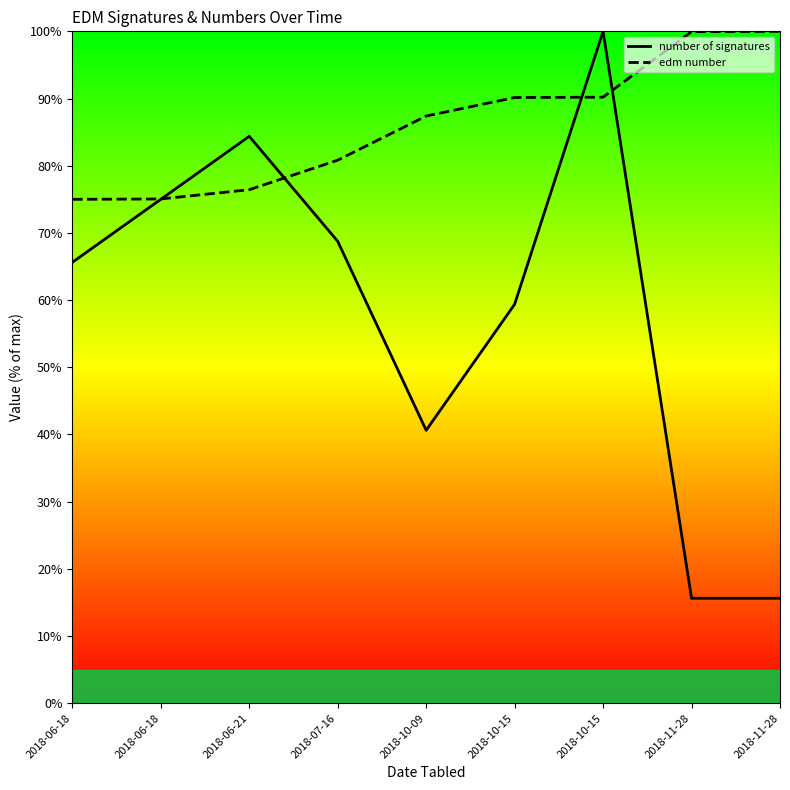

True or false: number of signatures has a value of 8.7 at 2018-10-09.

False